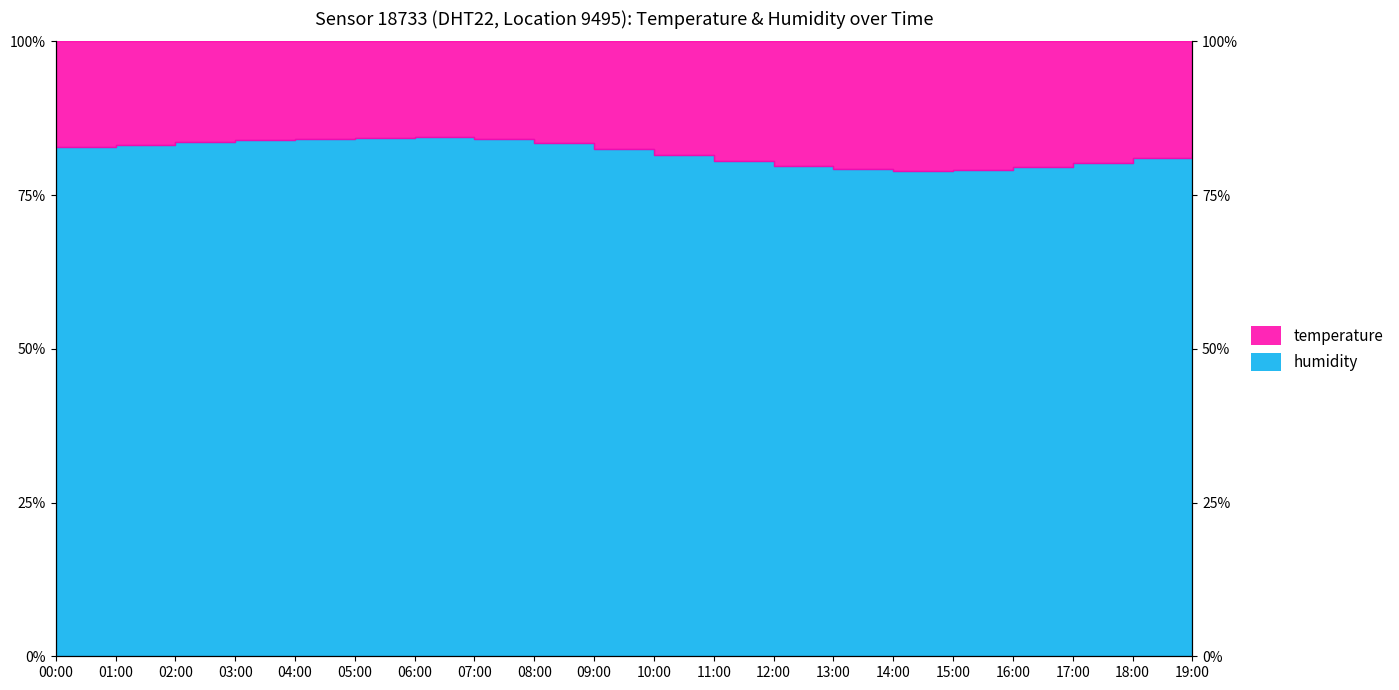

Between 06:00 and 07:00, which is larger?

06:00